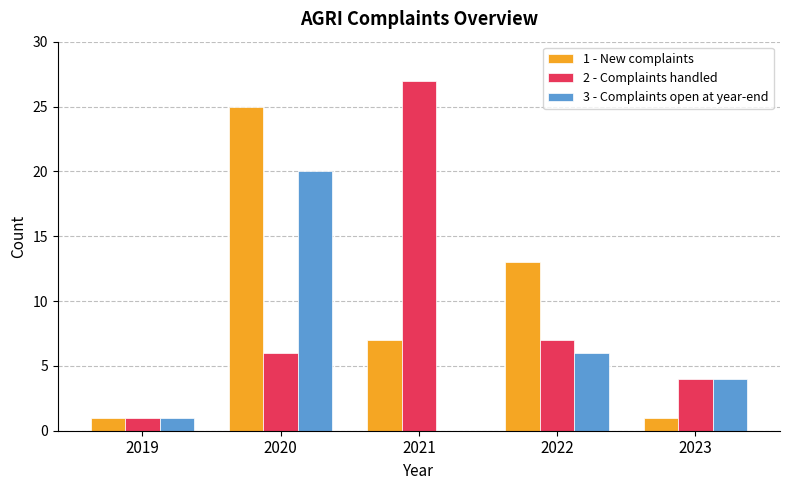

At which label is 3 - Complaints open at year-end closest to 10?

2022